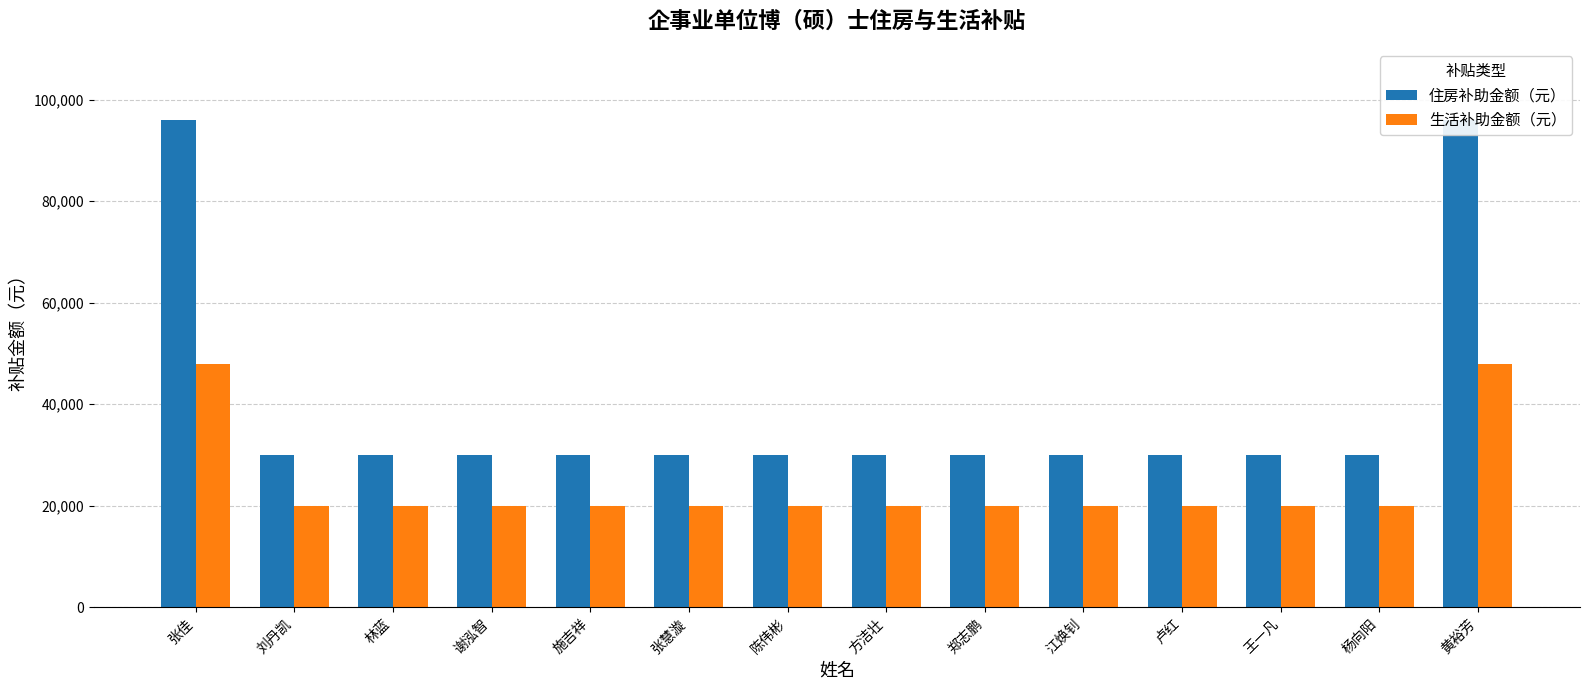

What is the label of the 6th bar from the right?

郑志鹏